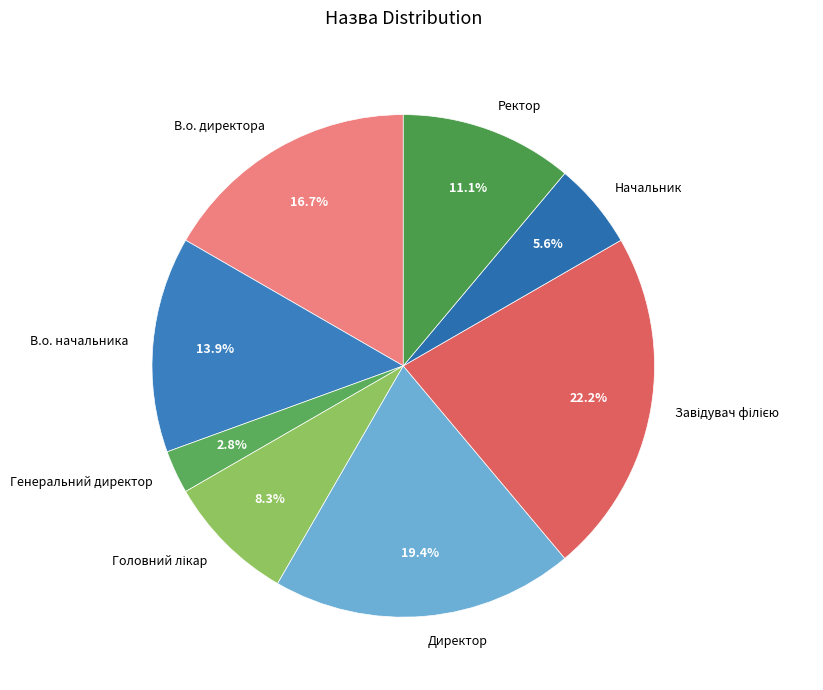

How much of the chart is everything except В.о. начальника?

86.1%